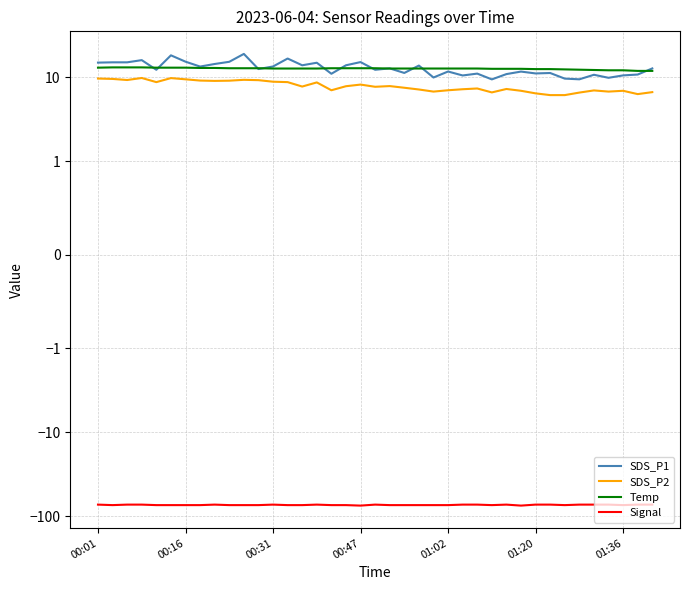

Which series has the widest spread of values?

SDS_P1